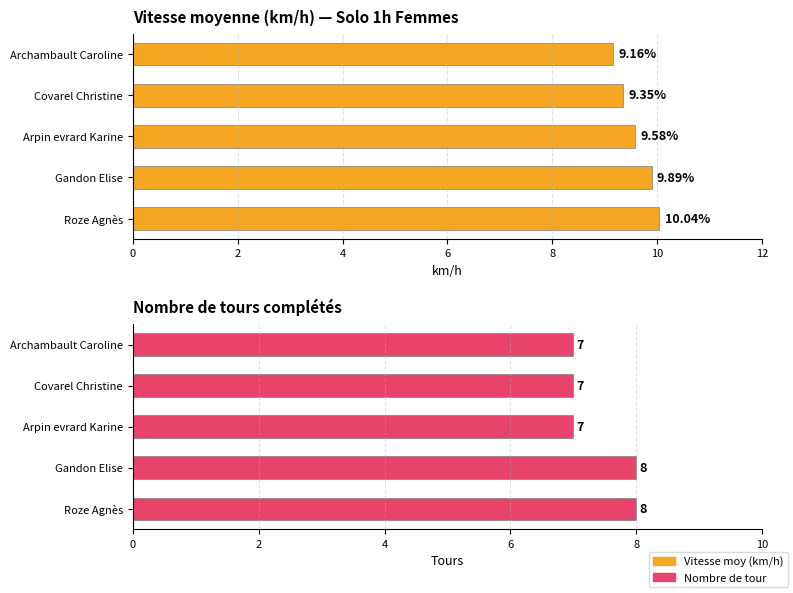

Which series has the largest total across all categories?

Vitesse moy (km/h)